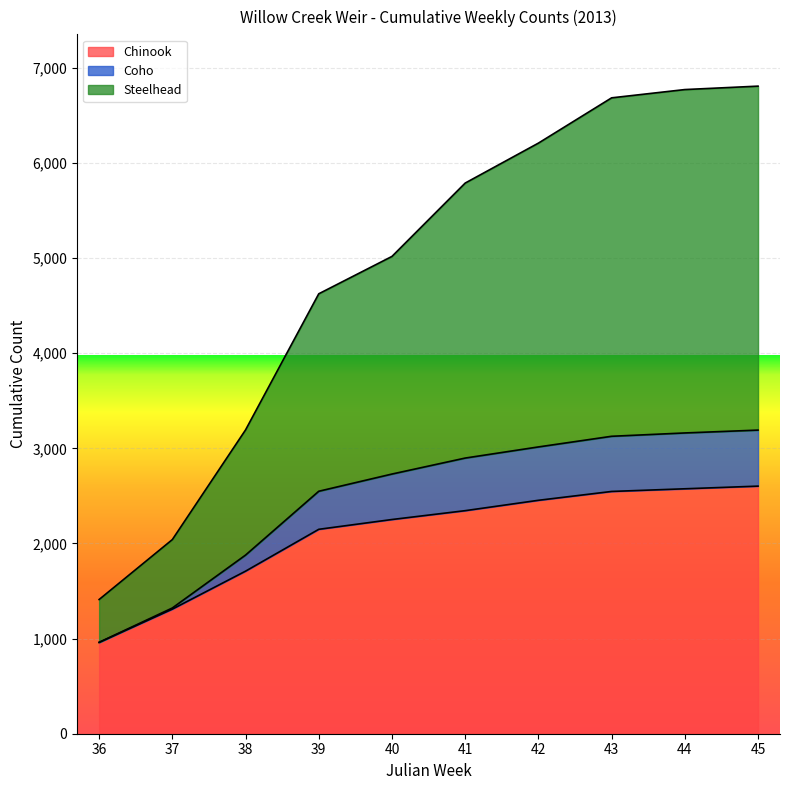

Which series changed the most between 37 and 39?

Steelhead